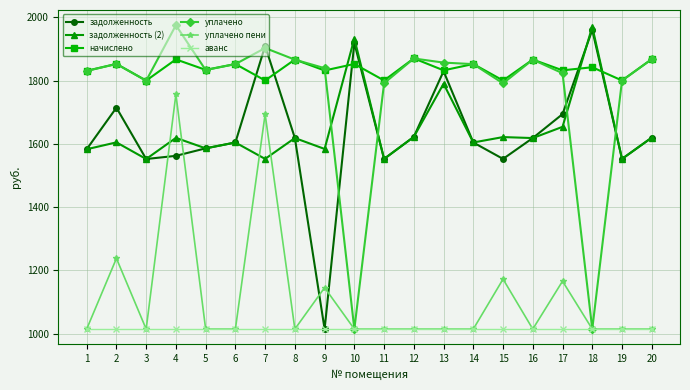

Count the number of categories in the chart.

20